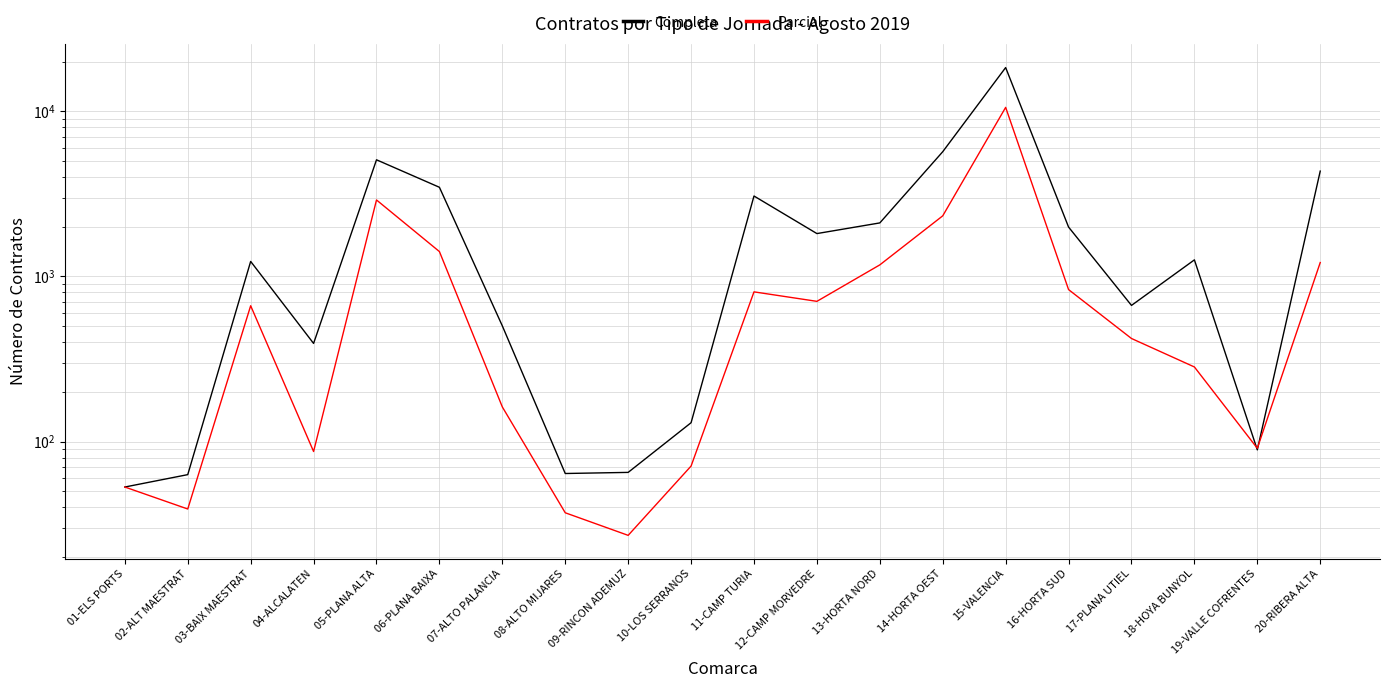

Rank the series at 03-BAIX MAESTRAT from highest to lowest value.

Completa, Parcial